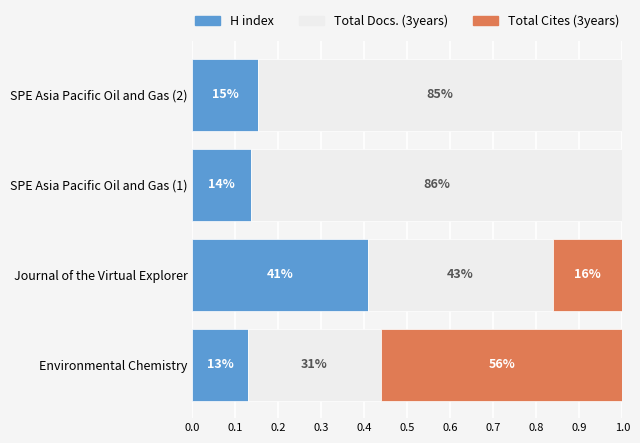

Reading left to right, transcribe all the data shown in this chart.

H index: 0.1	0.4	0.1	0.2
Total Docs. (3years): 0.3	0.4	0.9	0.8
Total Cites (3years): 0.6	0.2	0.0	0.0